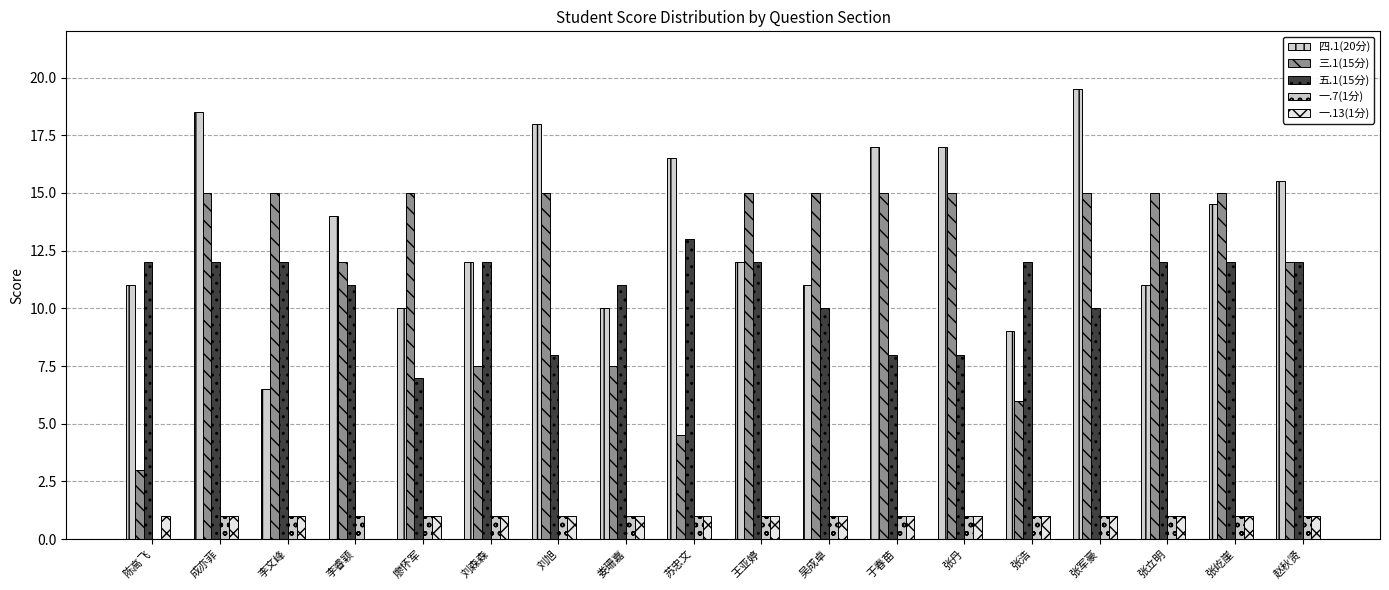

Between 廖怀军 and 张军豪, which series saw the biggest shift?

四.1(20分)